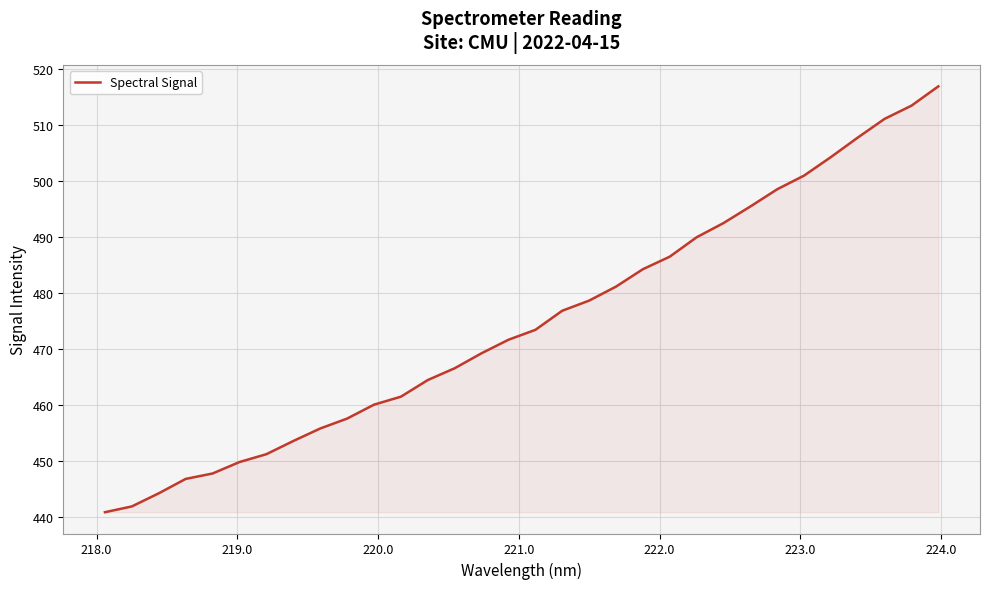

What is the smallest value displayed?

440.9